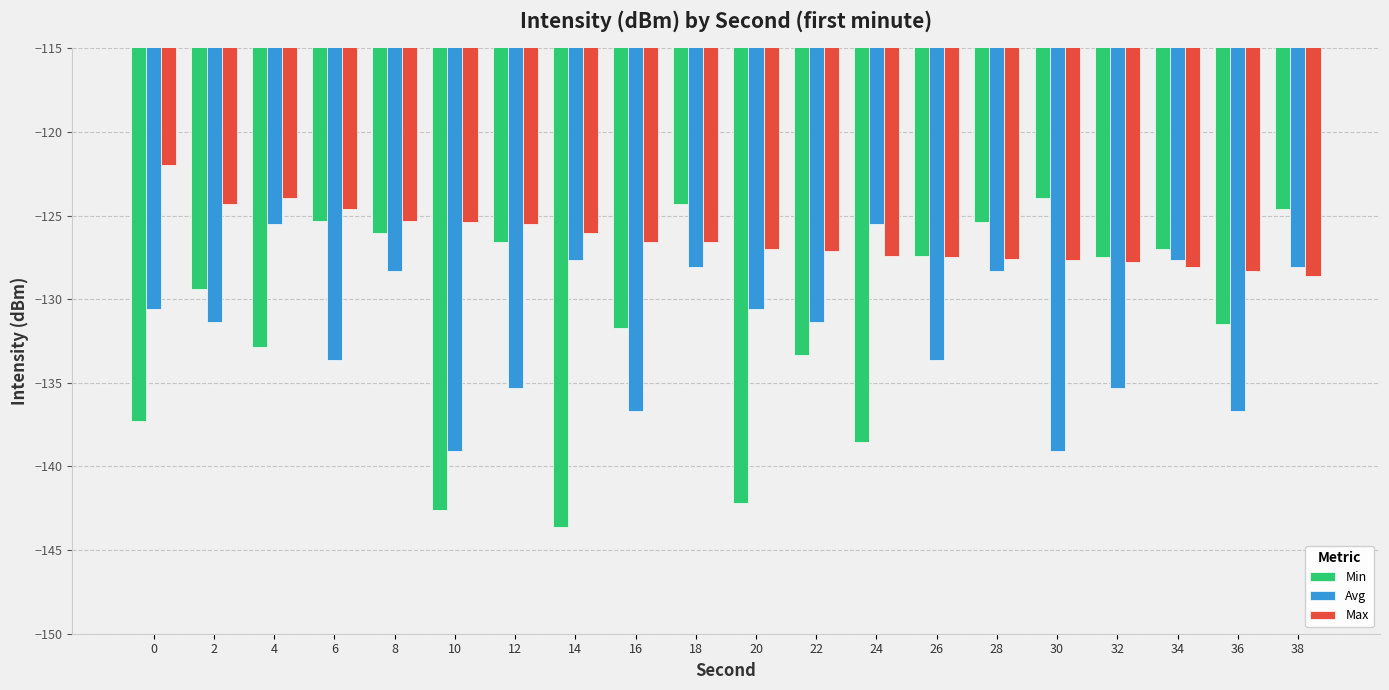

What is the lowest value of the Min series?

-143.6